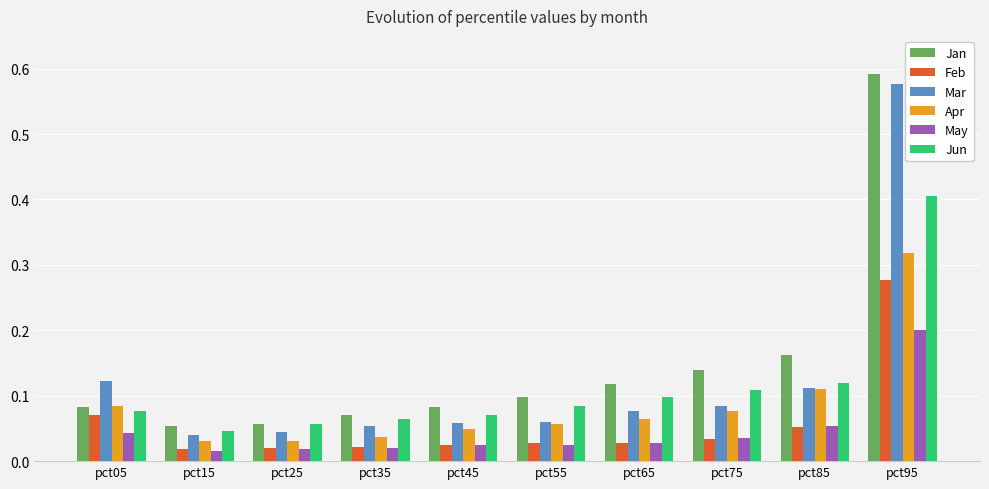

Are the bars horizontal?

No